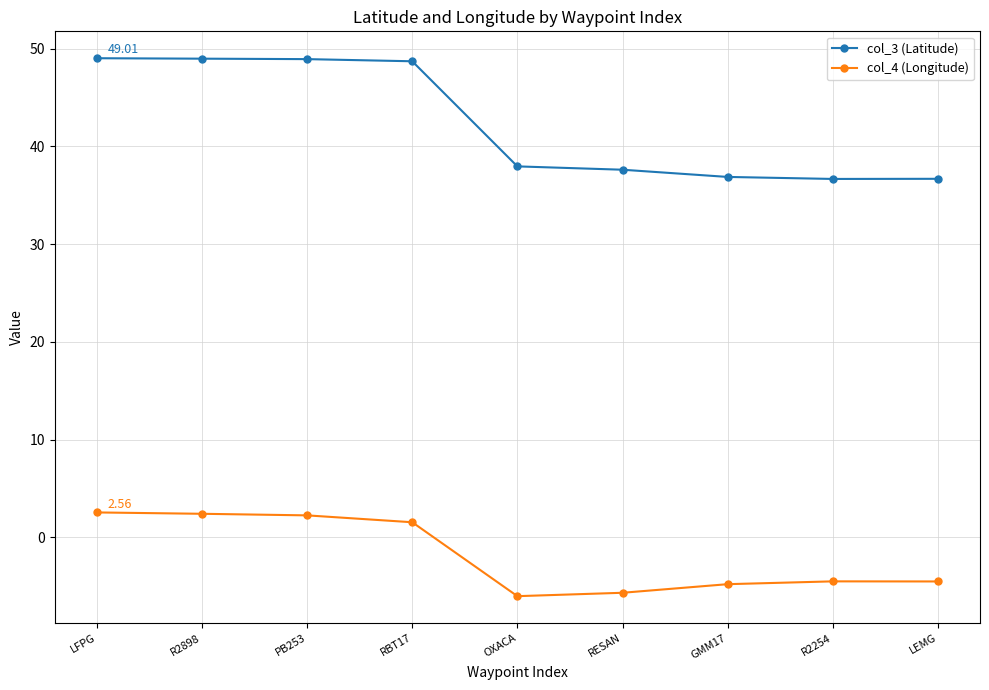

What is the sum of the col_3 (Latitude) values at PB253 and OXACA?

86.9